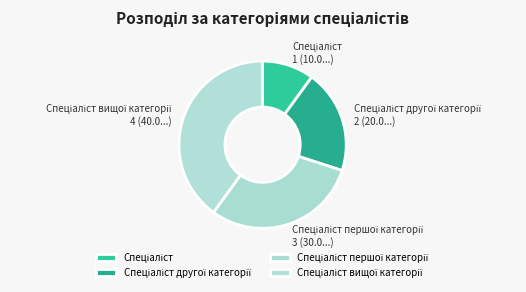

How many segments does this pie chart have?

4